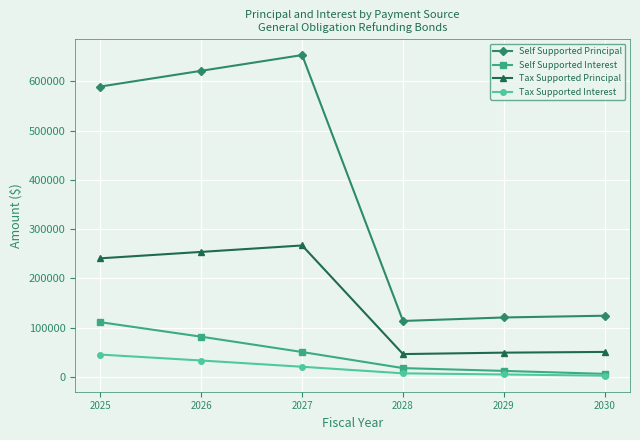

What is the difference between the highest and lowest values at 2029?

115697.5